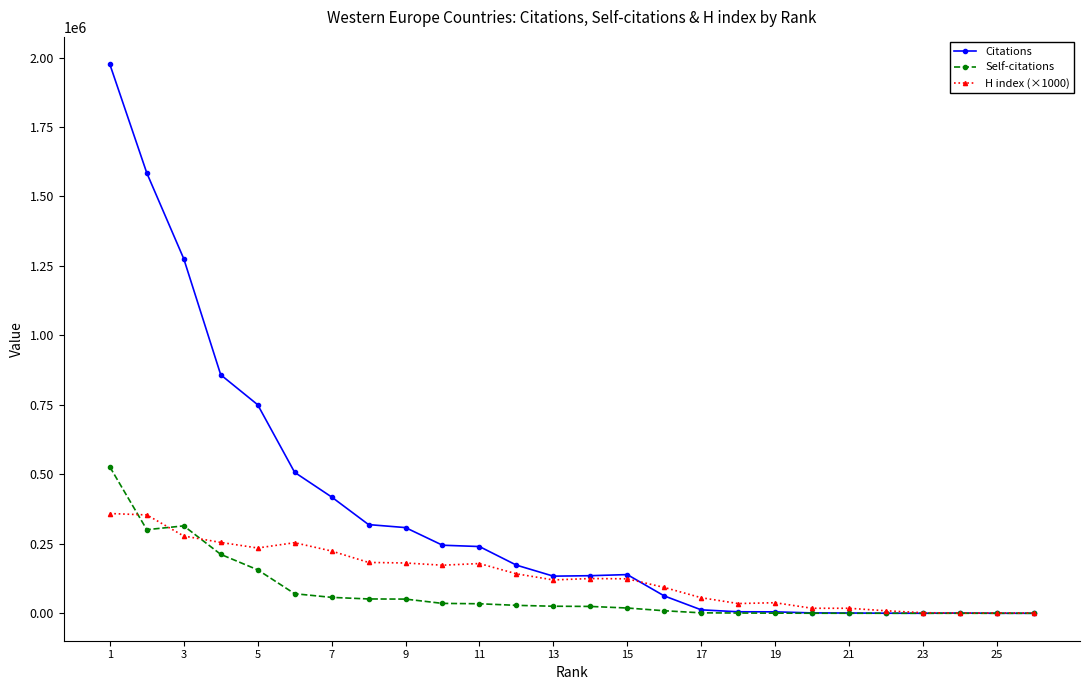

List the series in order of their peak value, highest first.

Citations, Self-citations, H index (×1000)